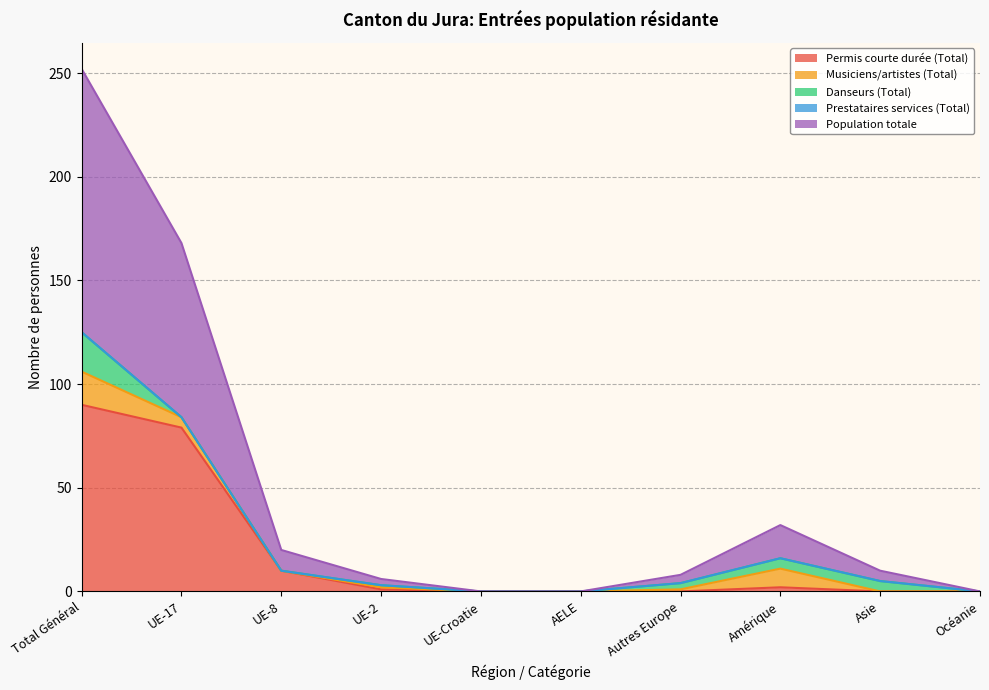

At which category does Permis courte durée (Total) reach its first local peak?

Amérique